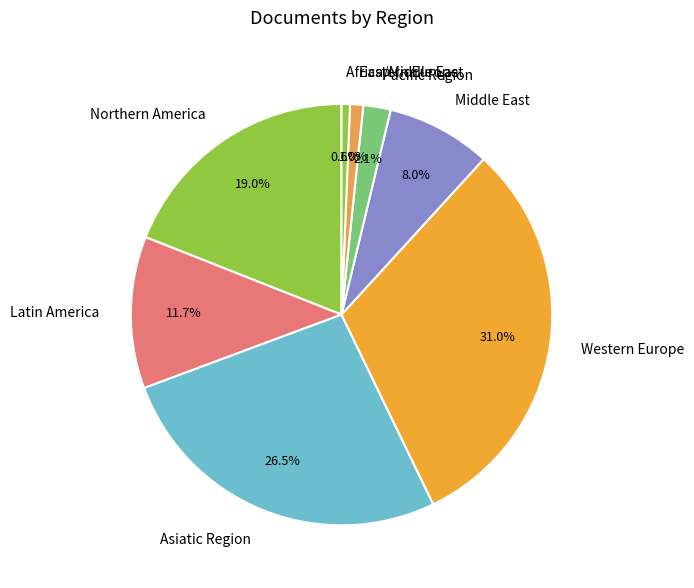

What portion of the pie excludes Middle East?

92.0%